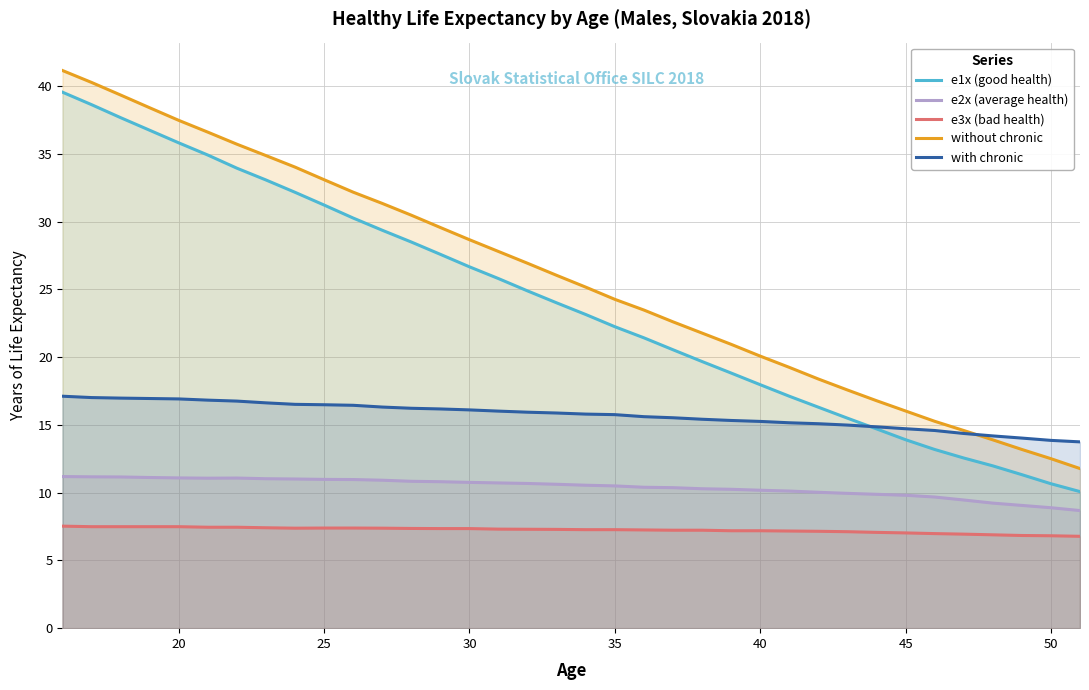

Which series has the widest spread of values?

e1x (good health)